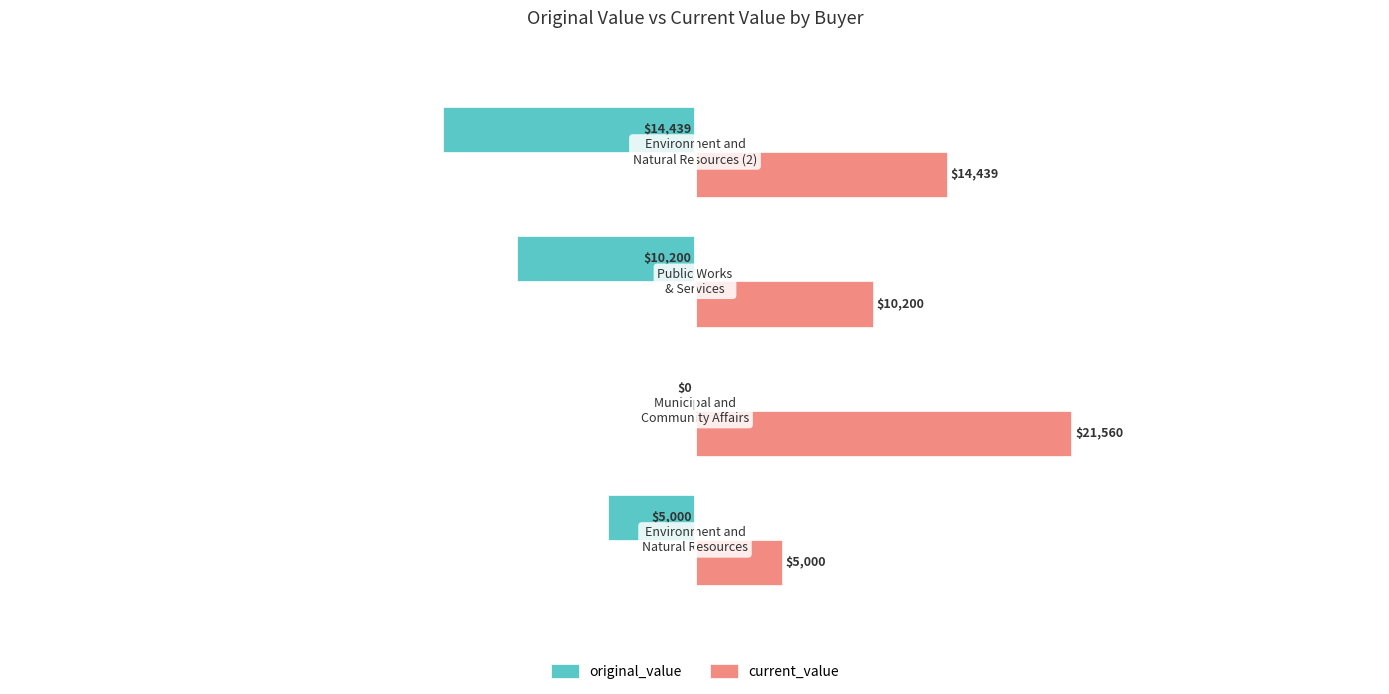

What is the maximum value for current_value?

21560.0